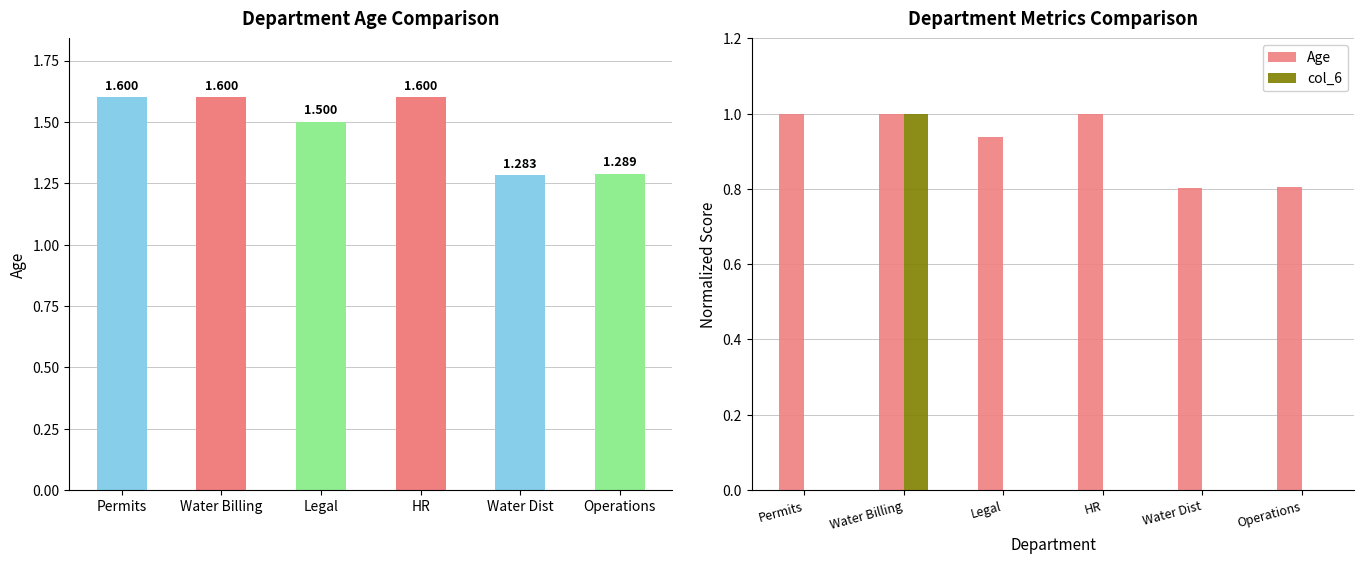

How many positive values does the col_6 series have?

1